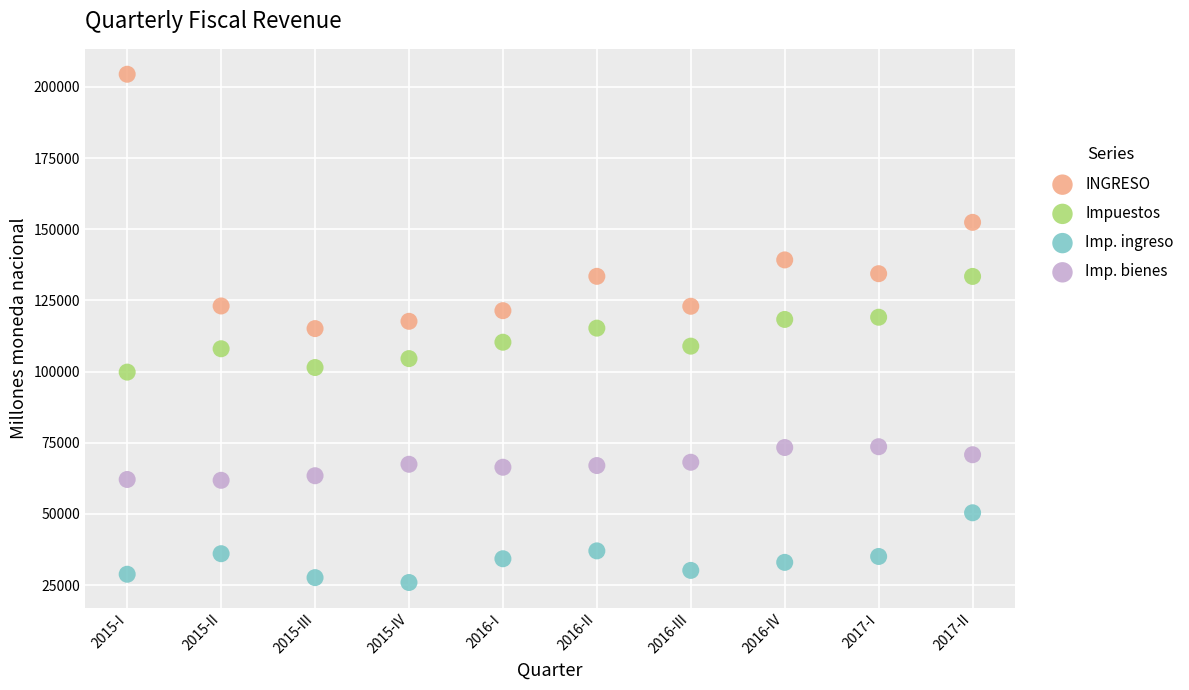

Which series contains the lowest Y value?

Imp. ingreso